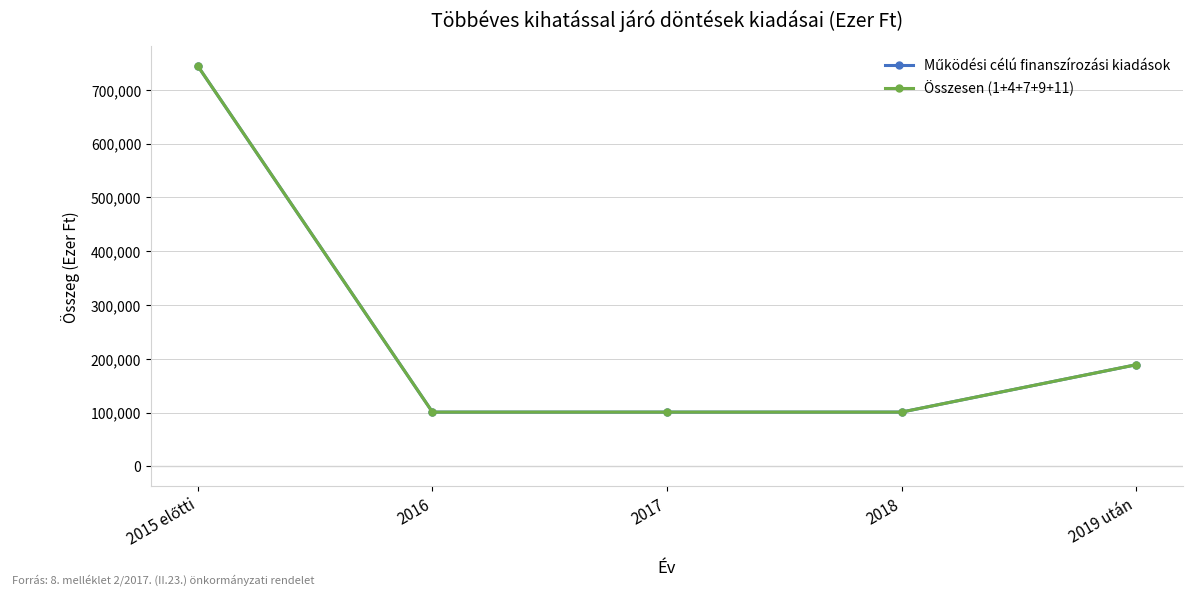

Which category has the highest value across all series?

2015 előtti